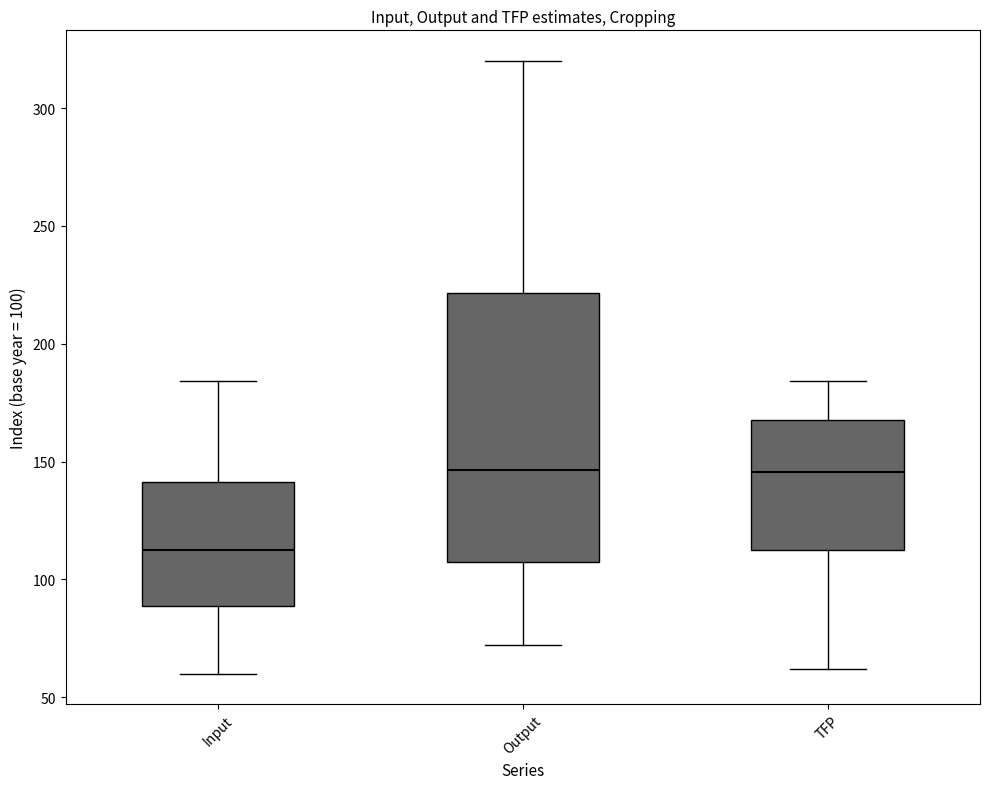

Reading left to right, read every box against the y-axis: the position of its median line, the range the box covers, and the ends of its whiskers. The values are not printed on the chart, so give them approximately, as read against the axis.

Input: median 115, box 90 to 140, whiskers 60 to 185
Output: median 145, box 110 to 220, whiskers 70 to 320
TFP: median 145, box 110 to 170, whiskers 60 to 185